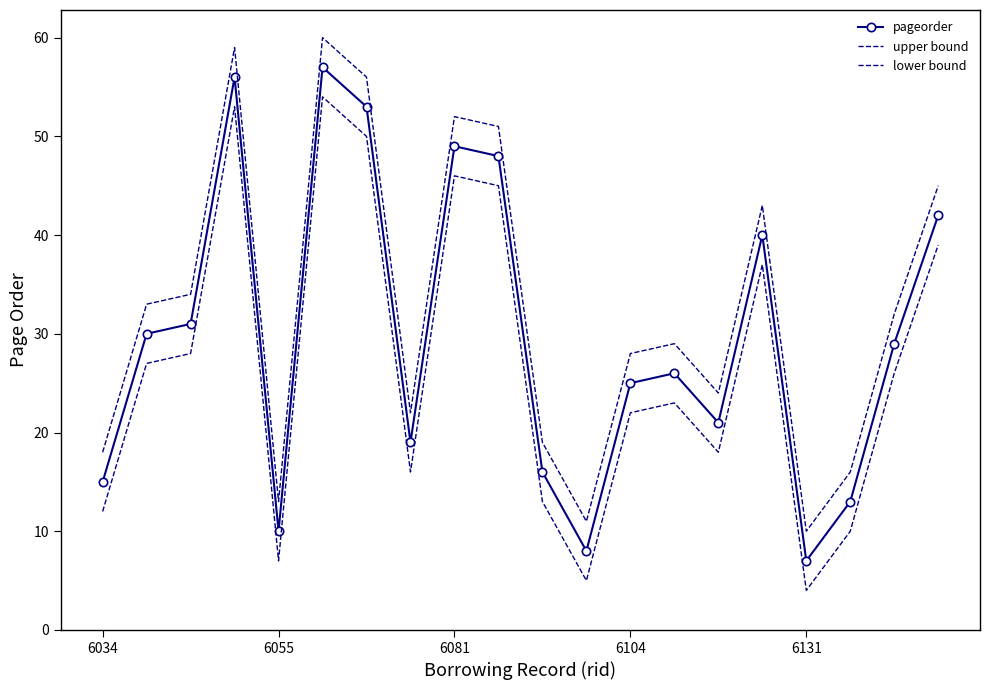

How many interior local peaks does the lower bound series have?

5